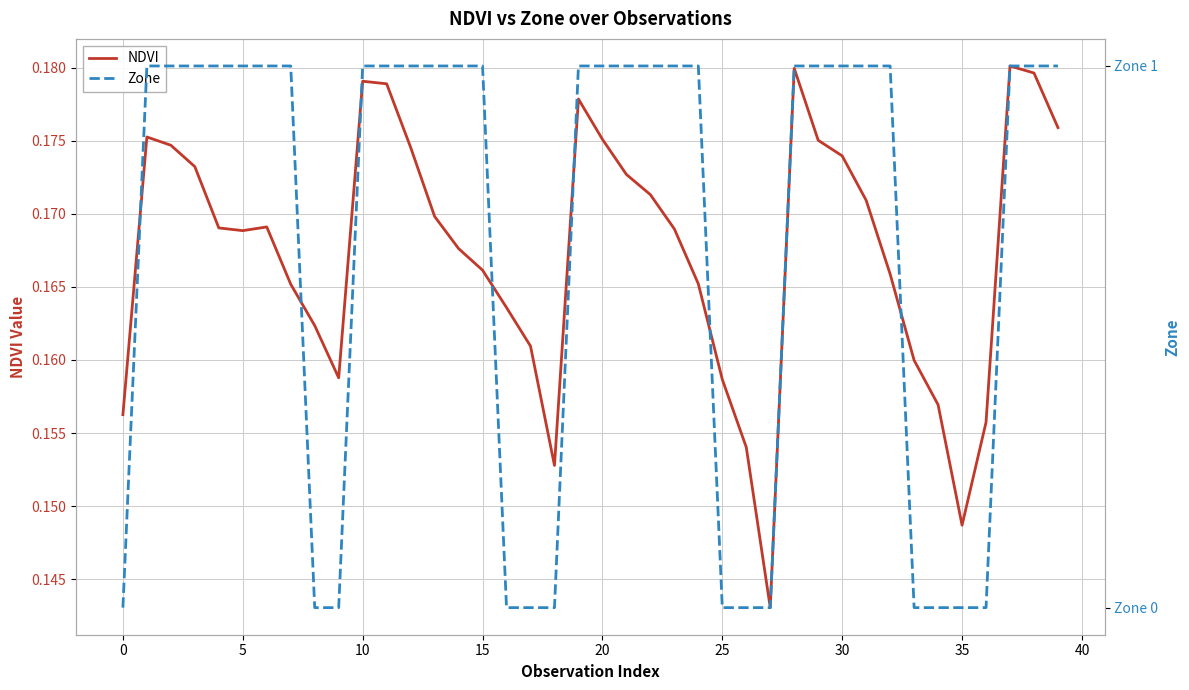

The Zone series shows 1.5 at 10. True or false?

False